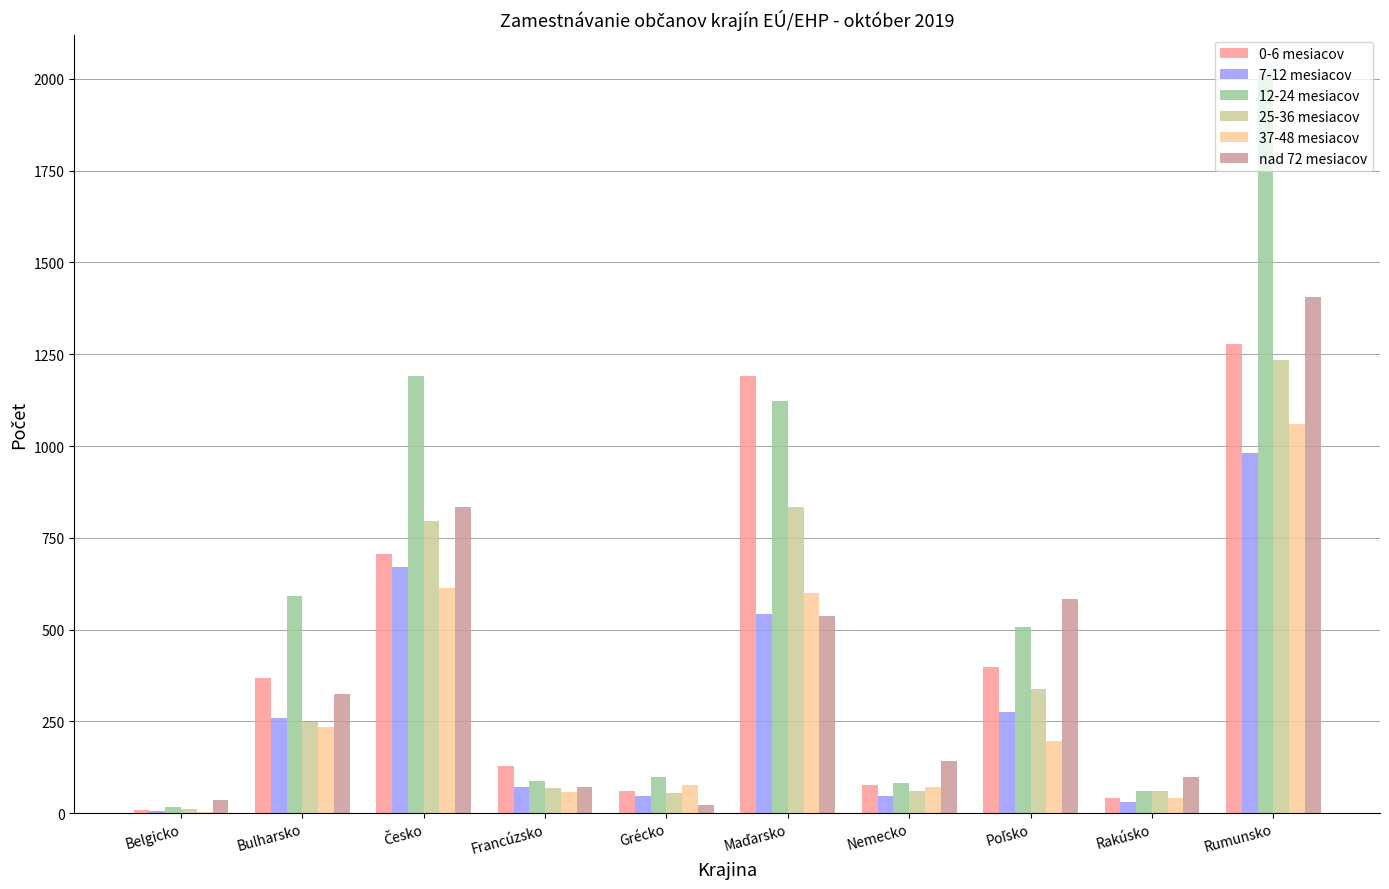

Which category has the highest value across all series?

Rumunsko